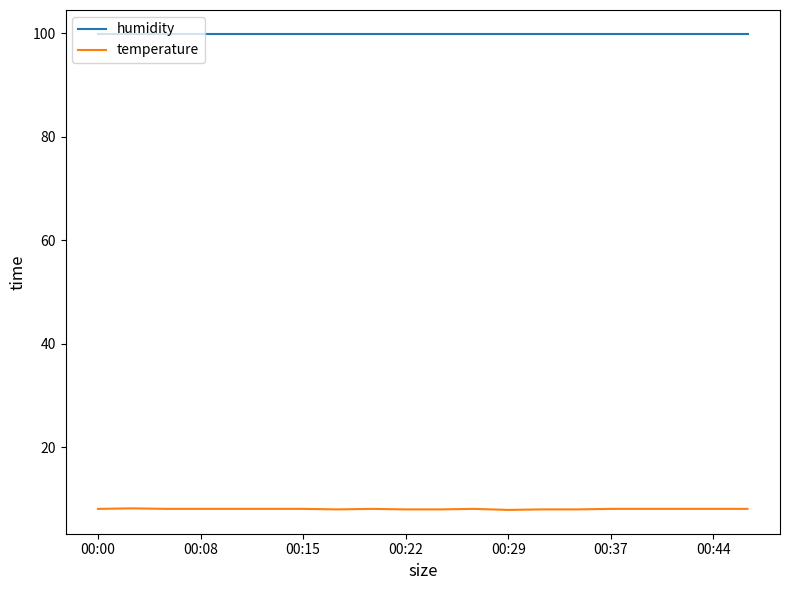

What is the maximum value shown in the chart?

99.9